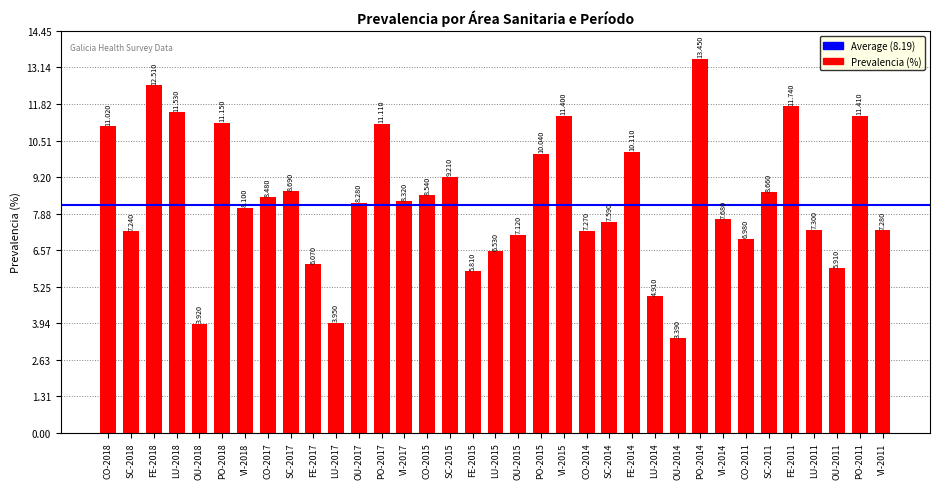

What is the change in value from SC-2015 to CO-2014?

-1.9